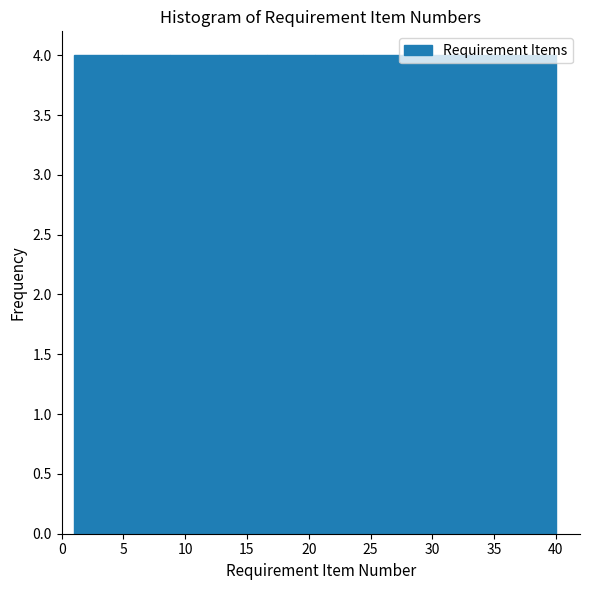

Reading left to right, transcribe this chart: for each bar, give the range it covers on the x-axis and its height. Neither the bar edges nor the heights are printed on the chart, so give them approximately, as read against the axes.

1.0 to 4.9: 4
4.9 to 8.8: 4
8.8 to 12.7: 4
12.7 to 16.6: 4
16.6 to 20.5: 4
20.5 to 24.4: 4
24.4 to 28.3: 4
28.3 to 32.2: 4
32.2 to 36.1: 4
36.1 to 40.0: 4